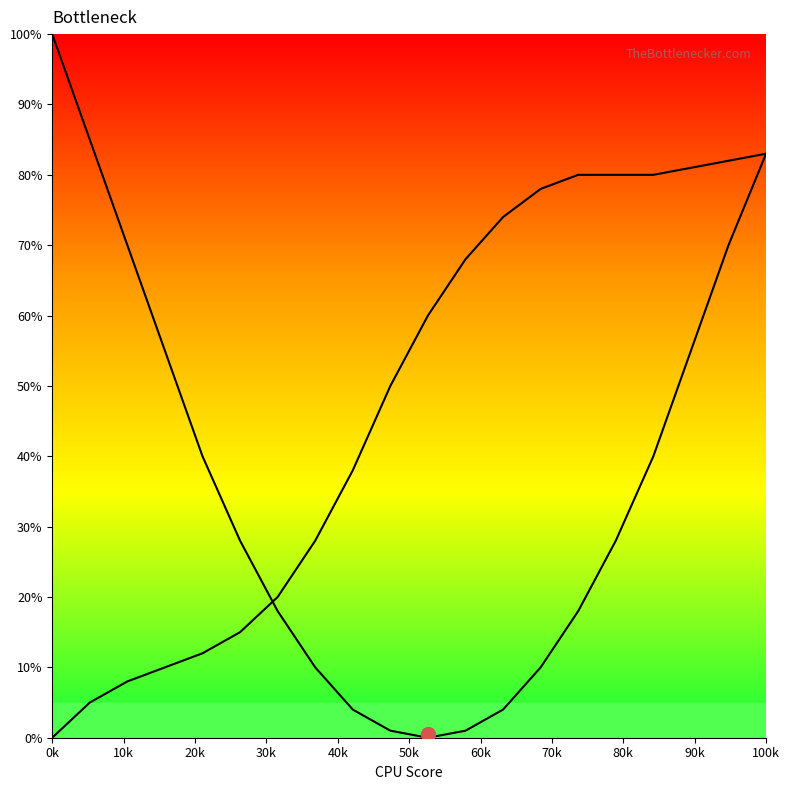

The value of curve1 at 12 is 4. True or false?

True